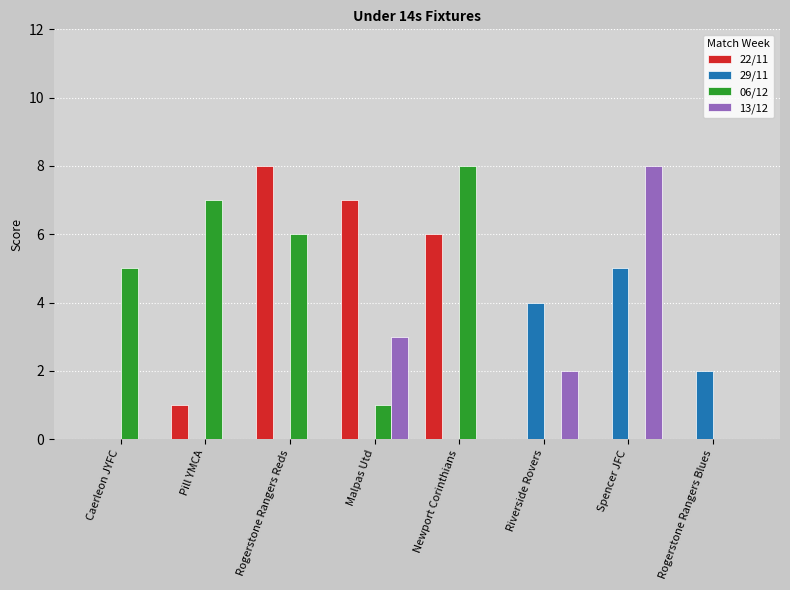

Between Malpas Utd and Newport Corinthians, which series saw the biggest shift?

06/12